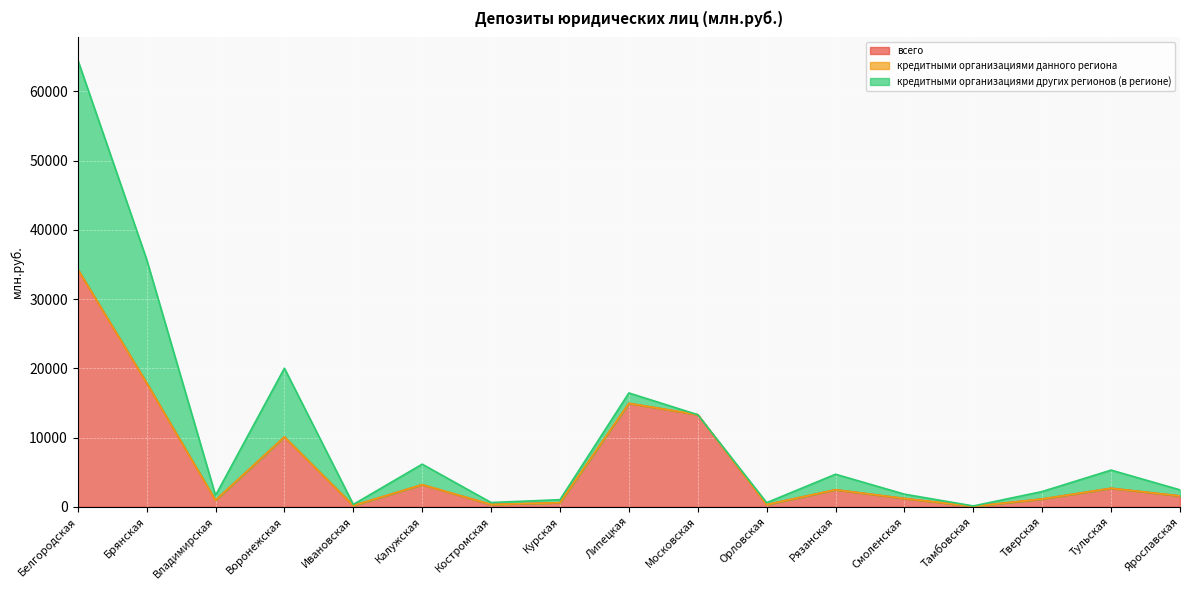

In кредитными организациями других регионов (в регионе), how many points are lower than both neighbors (excluding endpoints)?

5